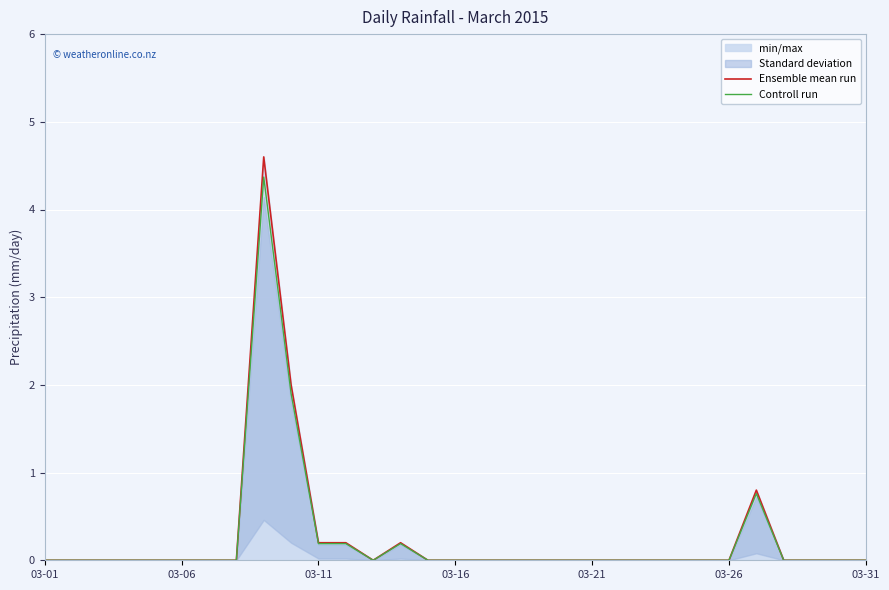

The value of Controll run at 03-26 is -2.5. True or false?

False